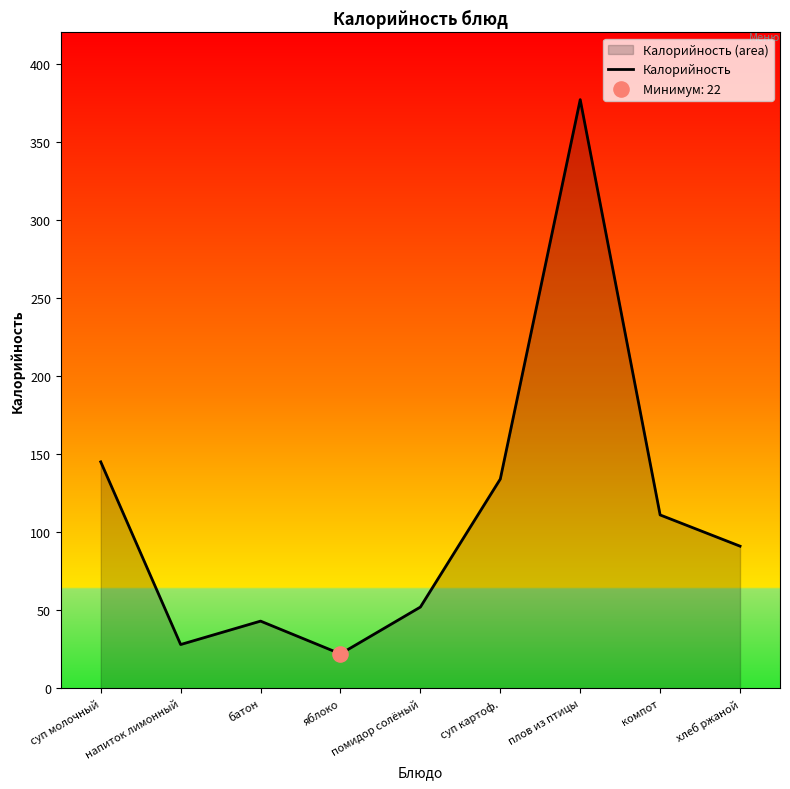

What is the change in value from батон to яблоко?

-21